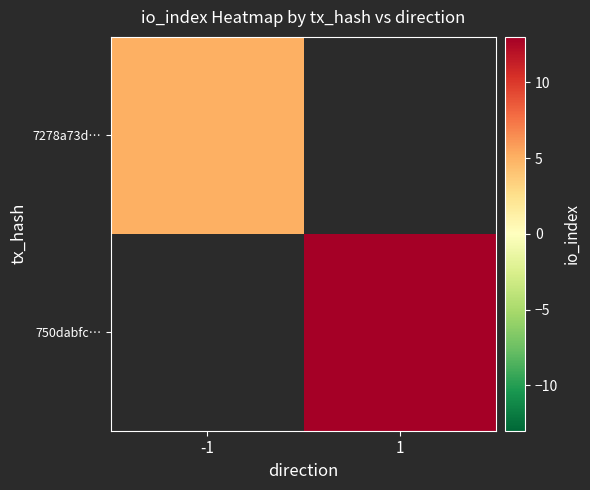

Is it true that 7278a73d… equals 7.8 at -1?

False